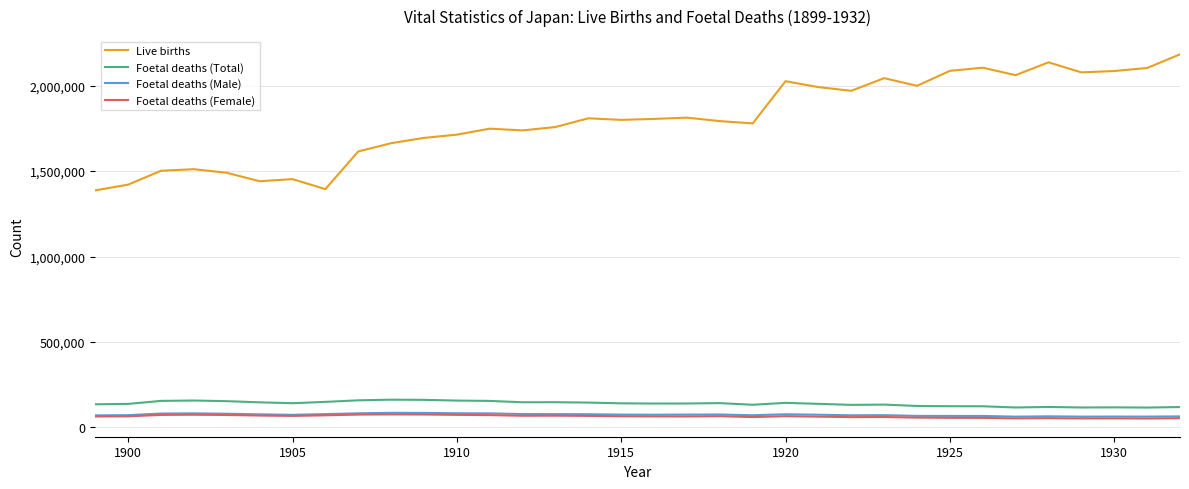

How many lines are shown in the chart?

4